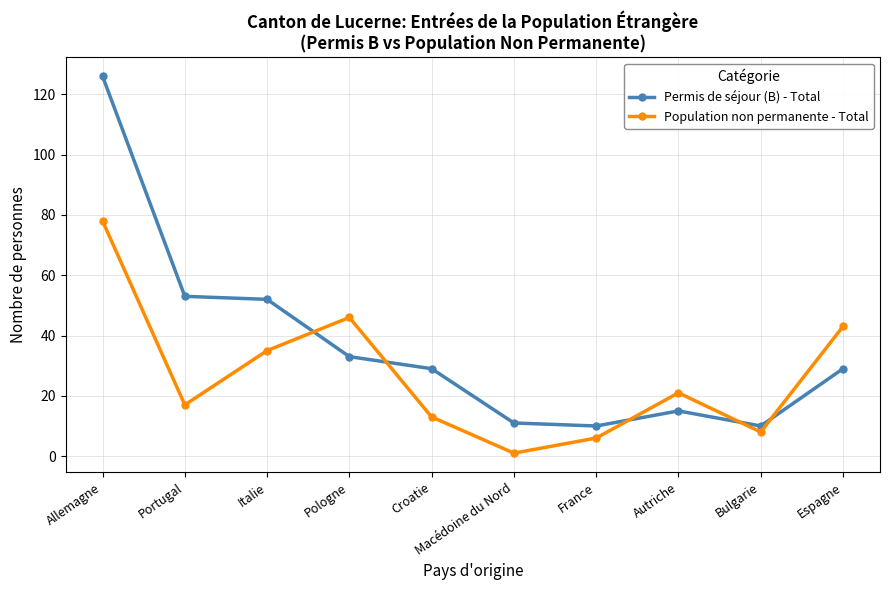

Is the value of Permis de séjour (B) - Total at Bulgarie greater than the value of Population non permanente - Total at Italie?

No